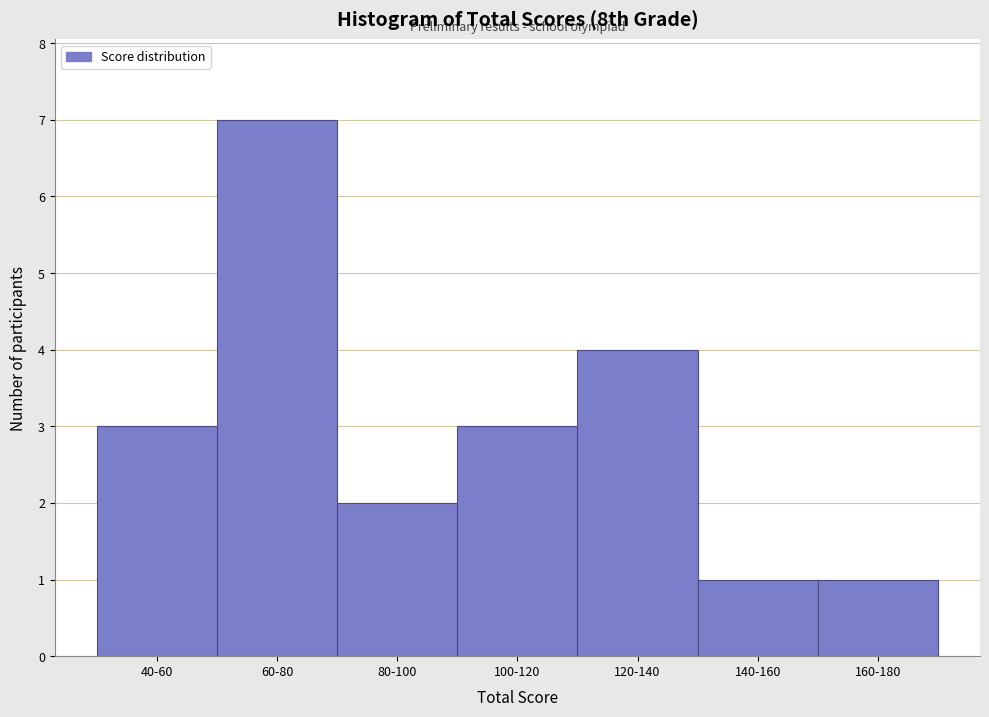

Reading left to right, list all the values displayed in this chart.

40-60=3	60-80=7	80-100=2	100-120=3	120-140=4	140-160=1	160-180=1